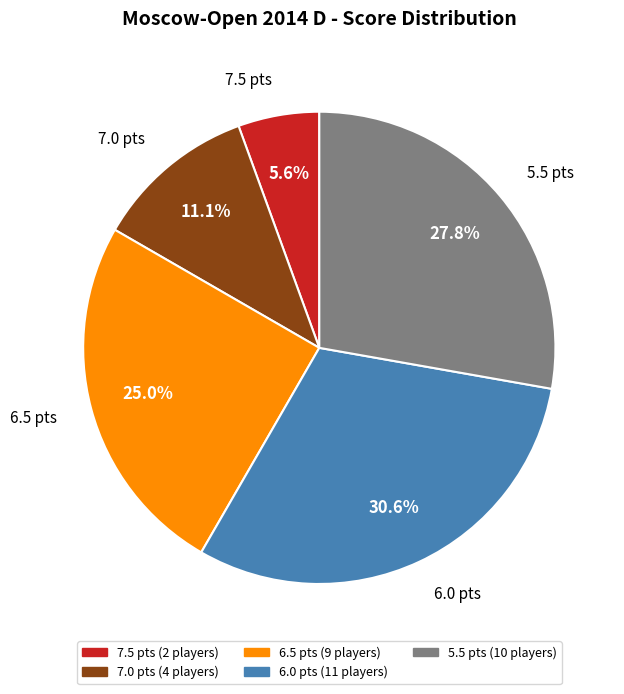

Is there a majority slice in this chart?

No